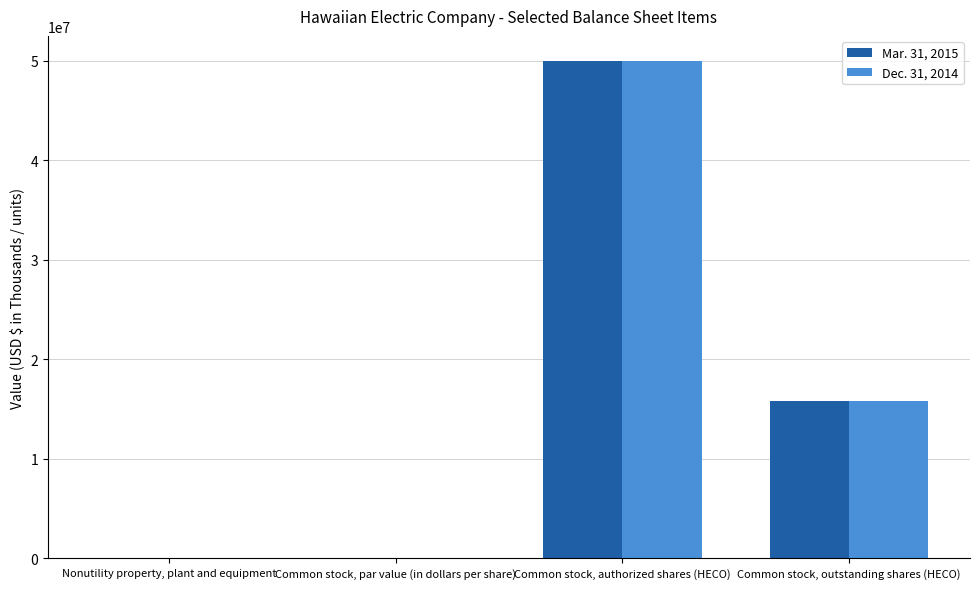

Is the value of Dec. 31, 2014 at Common stock, par value (in dollars per share) greater than the value of Mar. 31, 2015 at Common stock, authorized shares (HECO)?

No